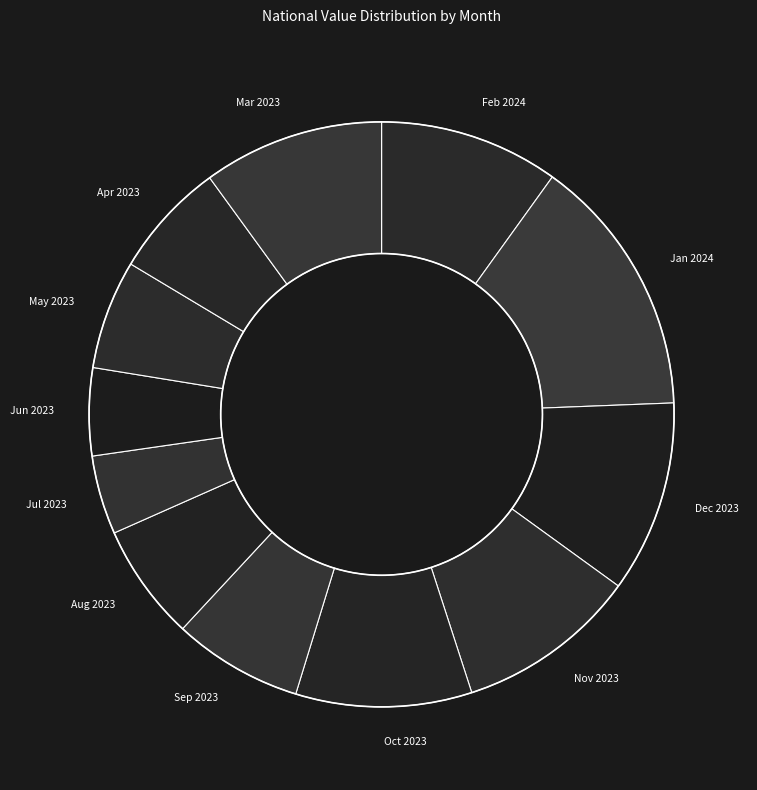

Is Nov 2023 the majority of the pie?

No